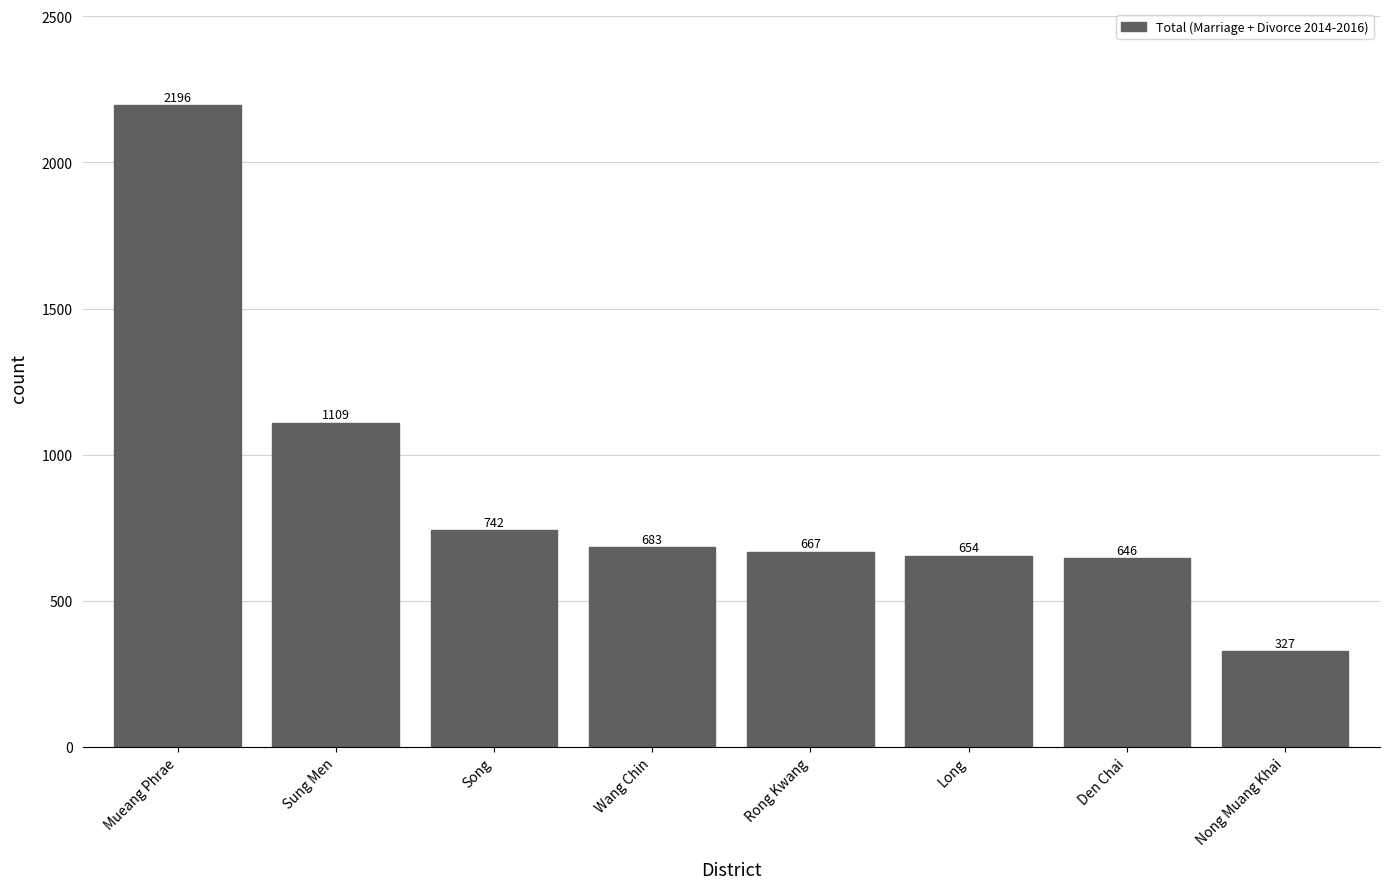

What is the change in value from Song to Rong Kwang?

-75